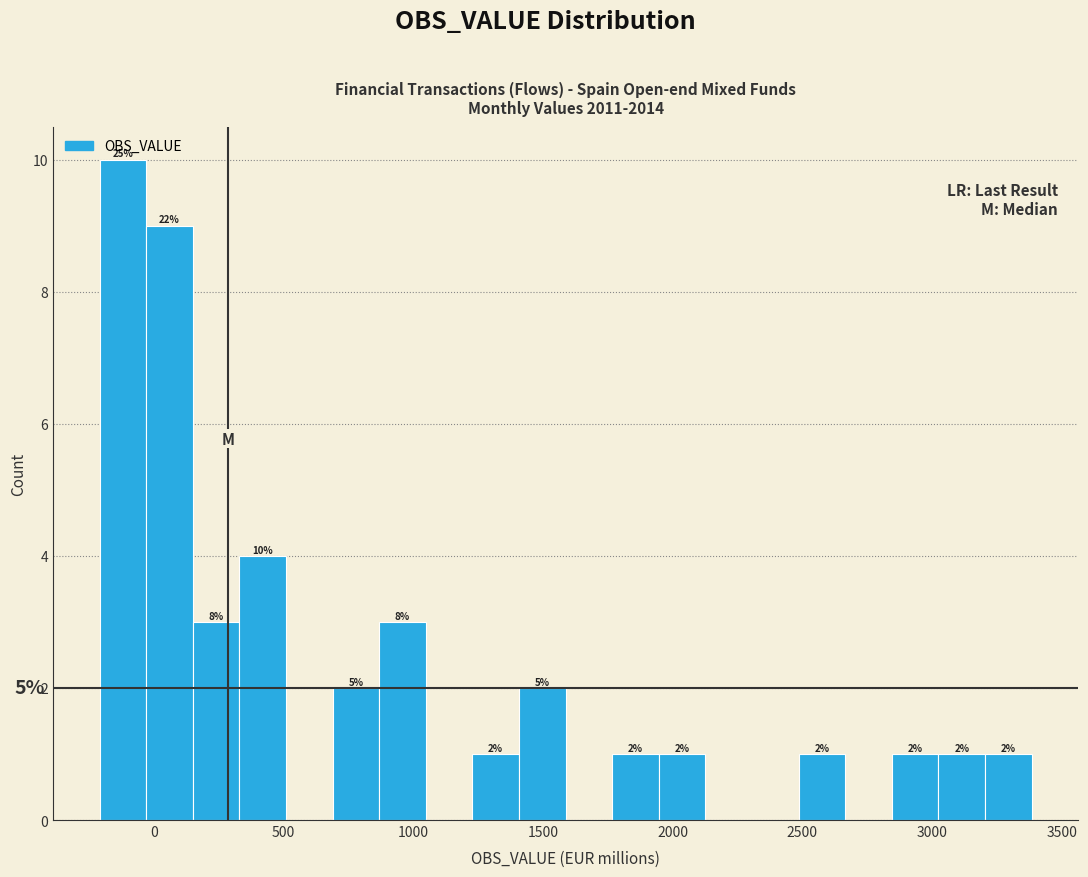

Around what value on the x-axis is the tallest bar? Give the approximate position of its centre, as read against the axis.

-100